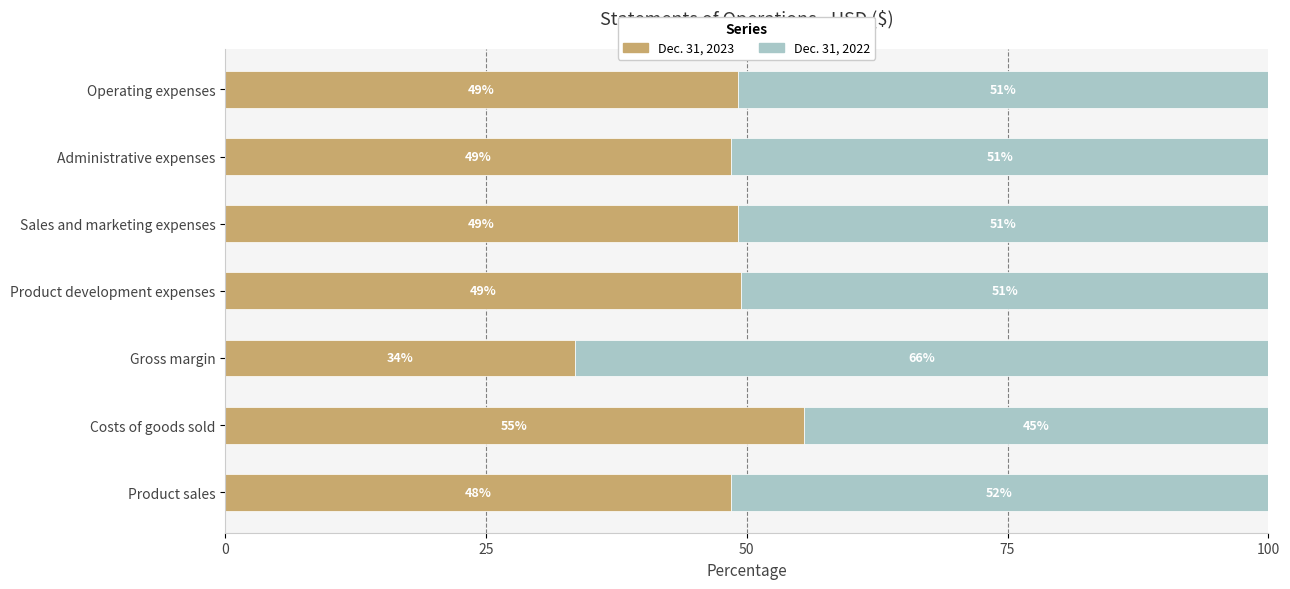

What is the total value across all series at Product development expenses?

100.0